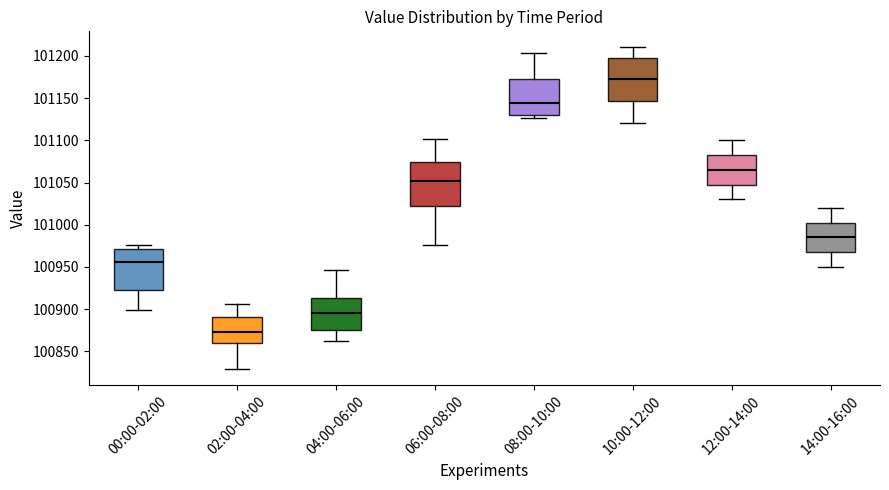

Reading left to right, read every box against the y-axis: the position of its median line, the range the box covers, and the ends of its whiskers. The values are not printed on the chart, so give them approximately, as read against the axis.

00:00-02:00: median 100955, box 100925 to 100970, whiskers 100900 to 100975
02:00-04:00: median 100875, box 100860 to 100890, whiskers 100830 to 100905
04:00-06:00: median 100895, box 100875 to 100915, whiskers 100860 to 100945
06:00-08:00: median 101050, box 101020 to 101075, whiskers 100975 to 101100
08:00-10:00: median 101145, box 101130 to 101175, whiskers 101125 to 101205
10:00-12:00: median 101175, box 101145 to 101195, whiskers 101120 to 101210
12:00-14:00: median 101065, box 101050 to 101085, whiskers 101030 to 101100
14:00-16:00: median 100985, box 100970 to 101005, whiskers 100950 to 101020